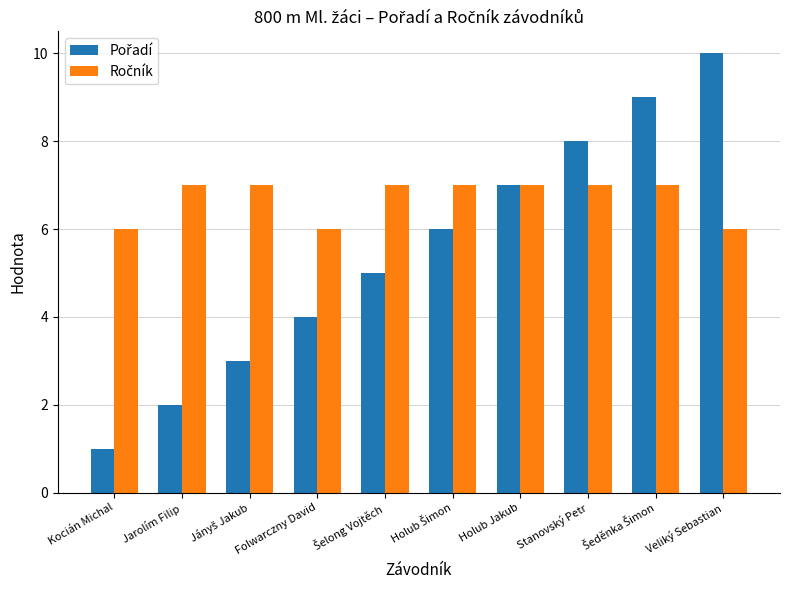

What is the total value across all series at Kocián Michal?

7